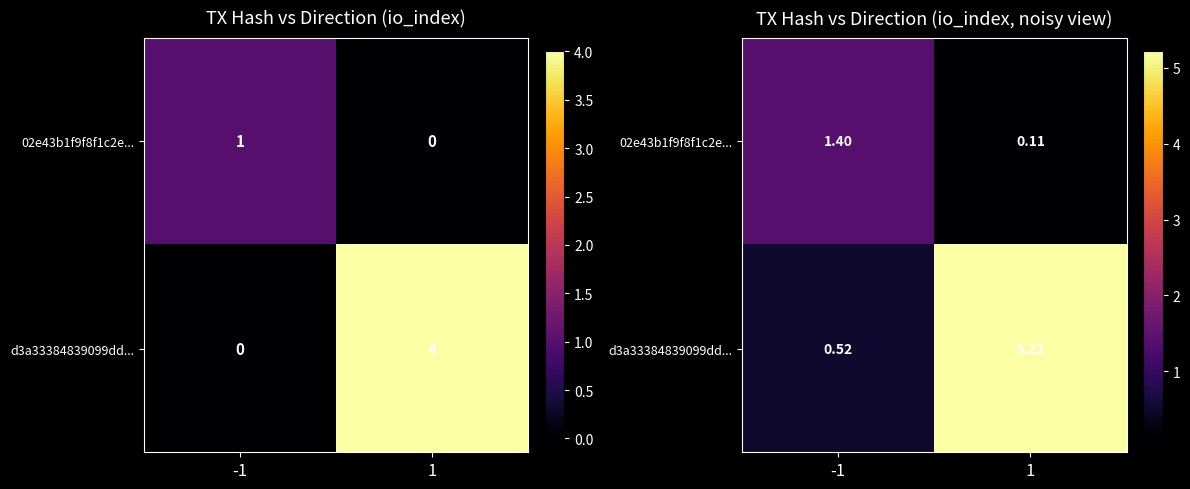

The 02e43b1f9f8f1c2e... series shows 2.0 at -1. True or false?

False